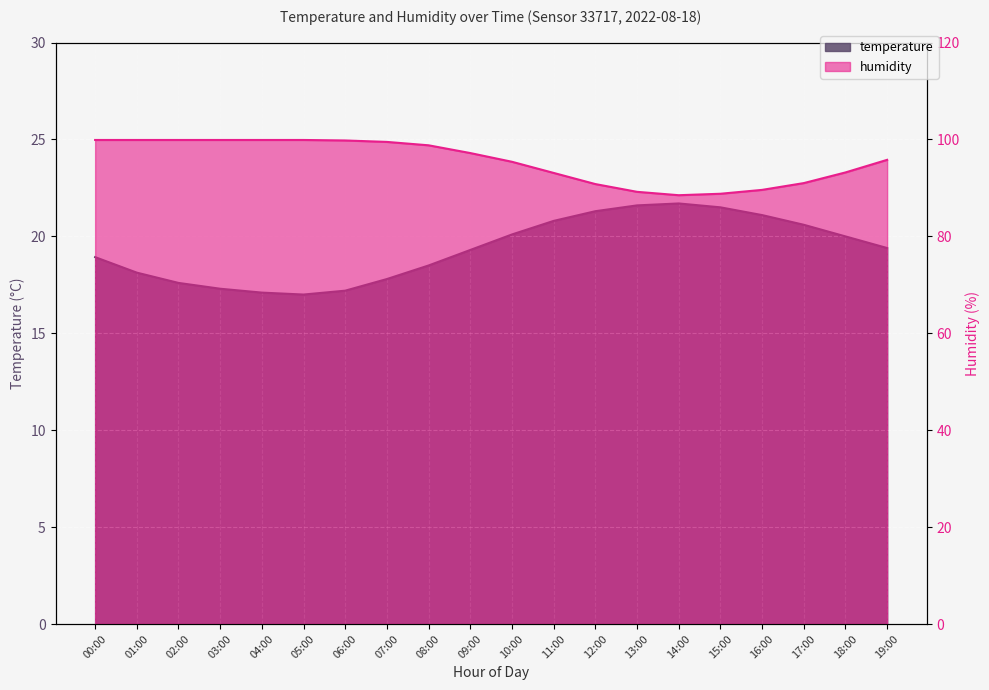

Which series has the largest total across all categories?

humidity